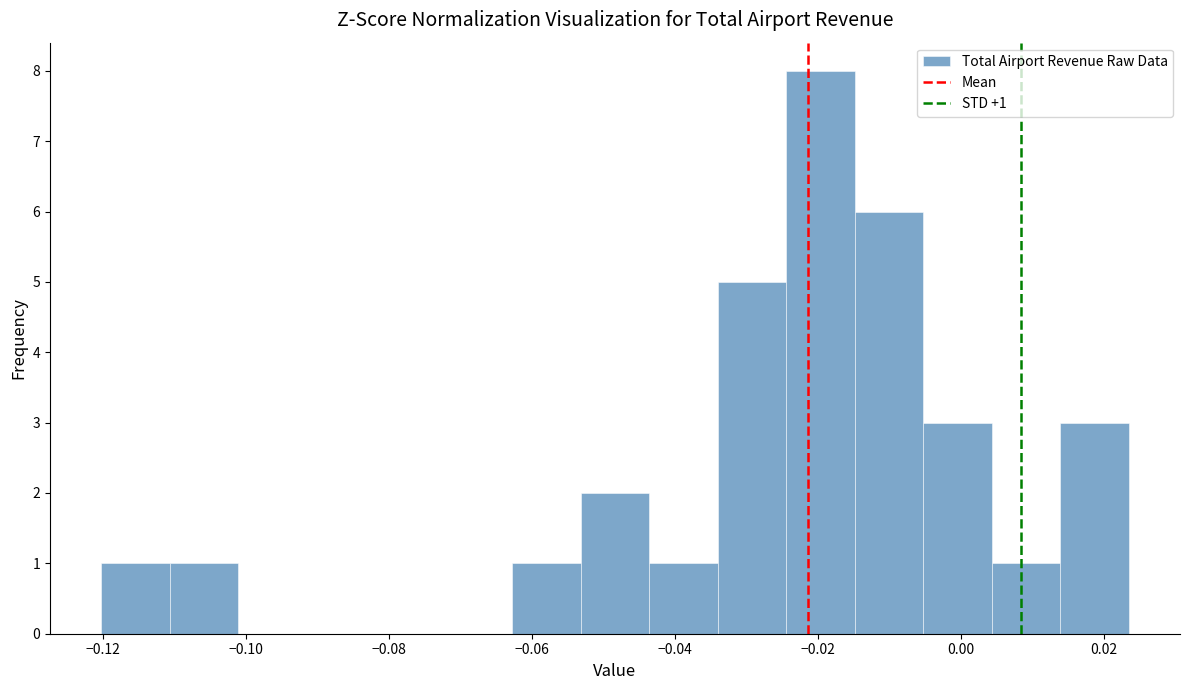

Which range on the x-axis has the tallest bar?

-0.024 to -0.014